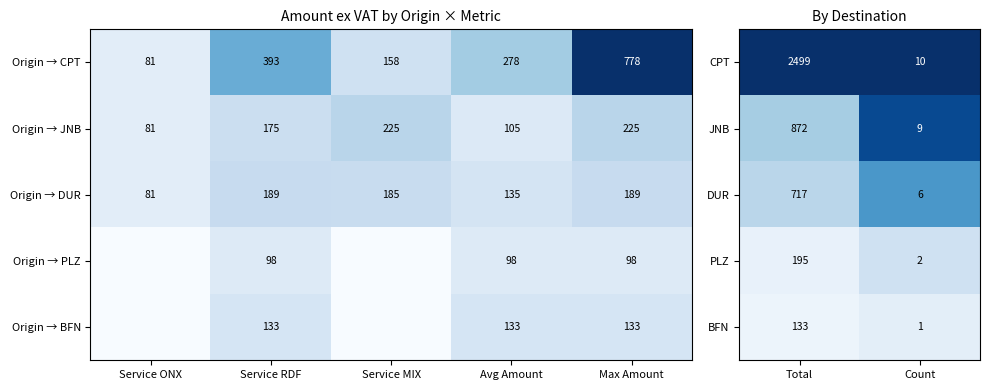

Is the value of BFN at Count greater than the value of JNB at Count?

No